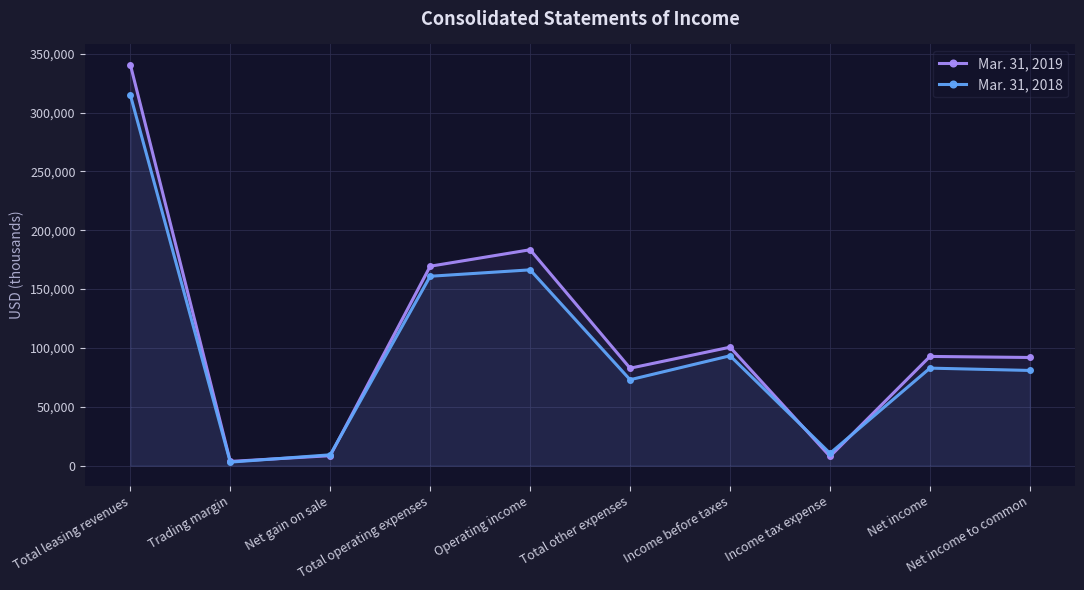

How many series are shown in this chart?

2